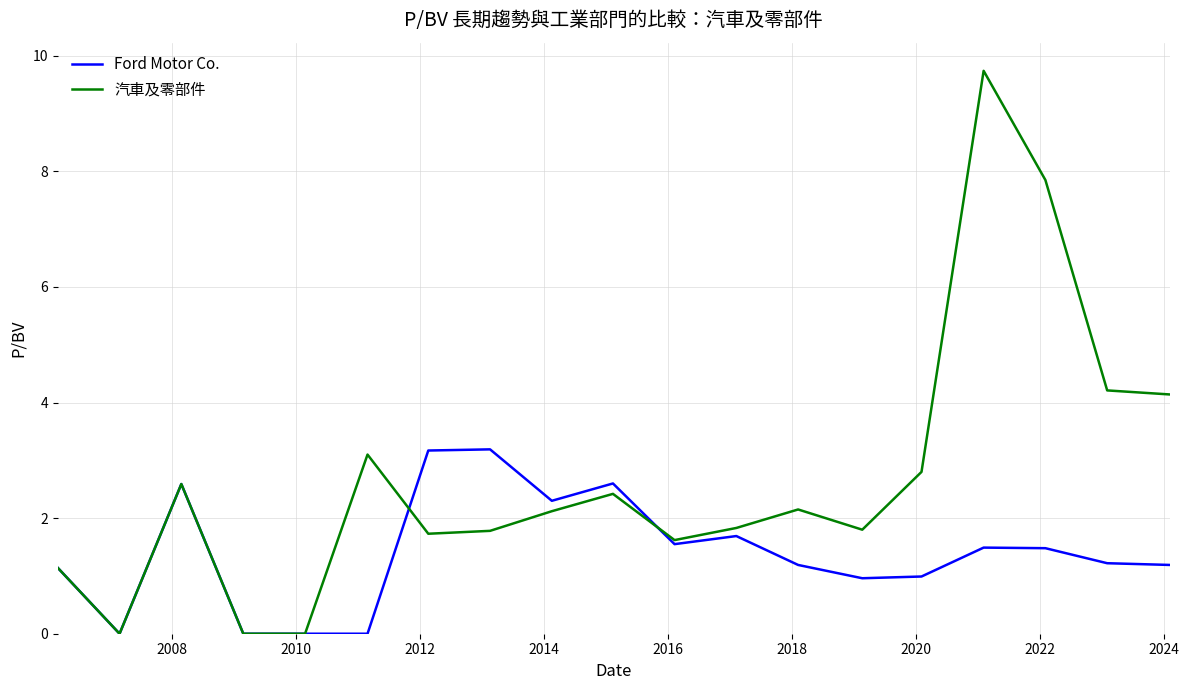

Which series has the largest range (max minus min)?

汽車及零部件